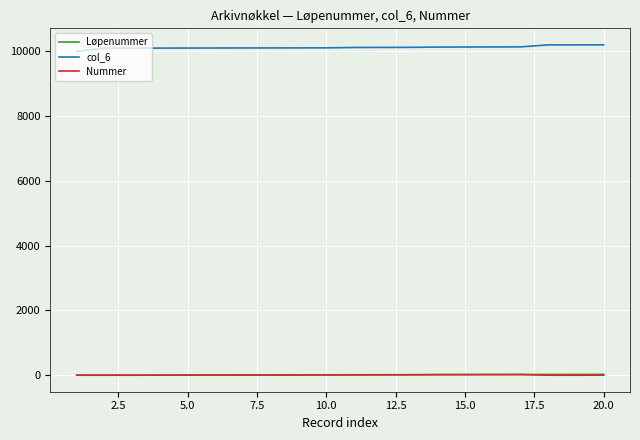

True or false: Nummer and Løpenummer intersect in this chart.

False